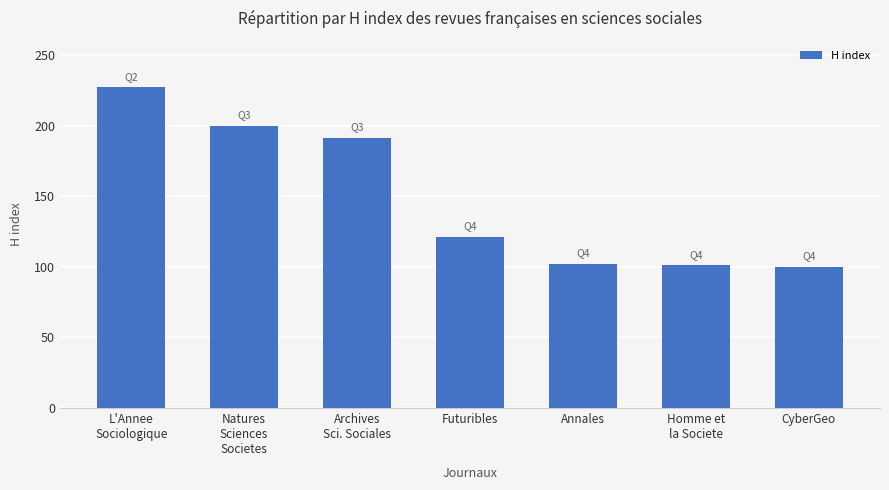

What is the approximate value at CyberGeo?

100